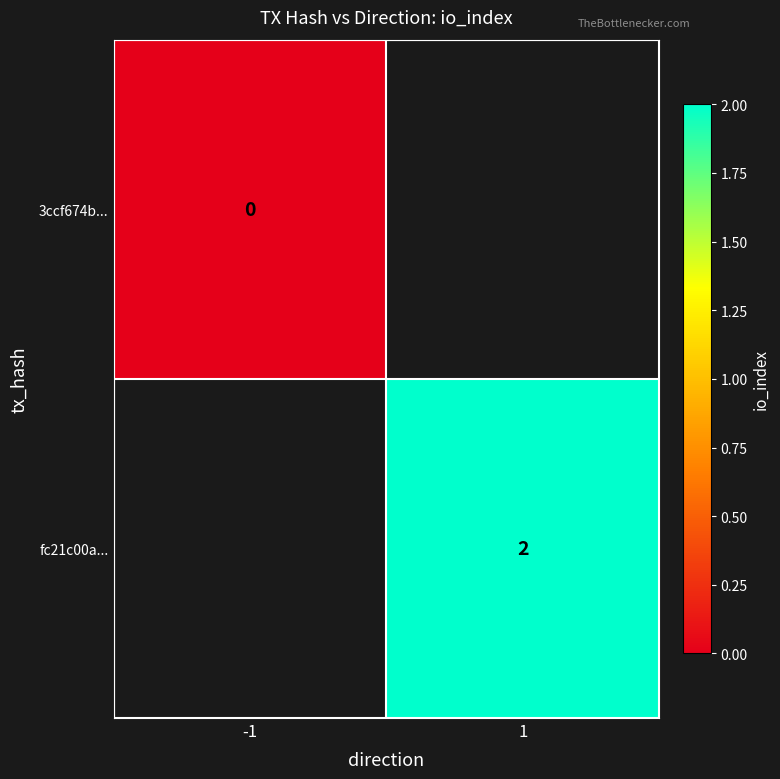

The fc21c00a... series shows 1 at 1. True or false?

False